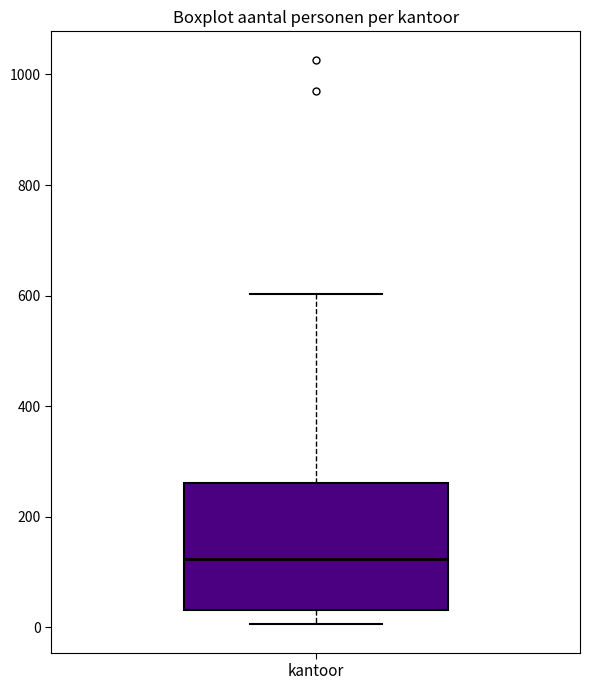

Transcribe this box plot: give where the median line is, the range the box spans, and where the two whiskers end, as read against the y-axis. The values are not printed on the chart, so give them approximately, as read against the axis.

median 120, box 40 to 260, whiskers 0 to 600